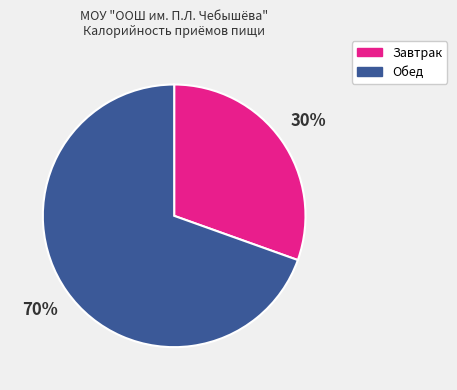

The Завтрак slice represents 16% of the pie. True or false?

False